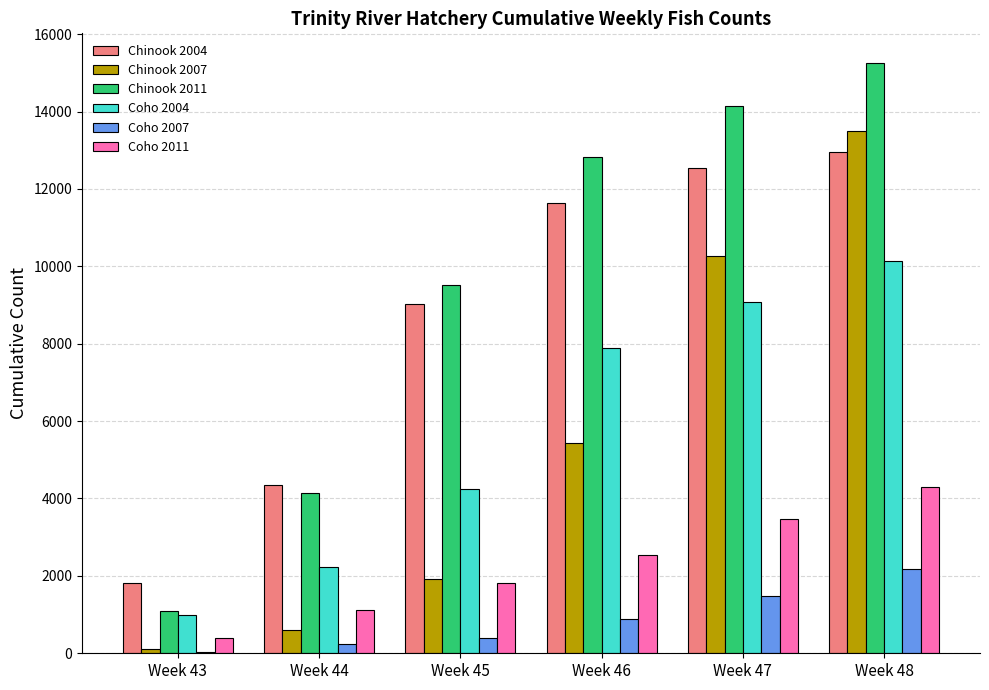

Count the number of data series in this chart.

6